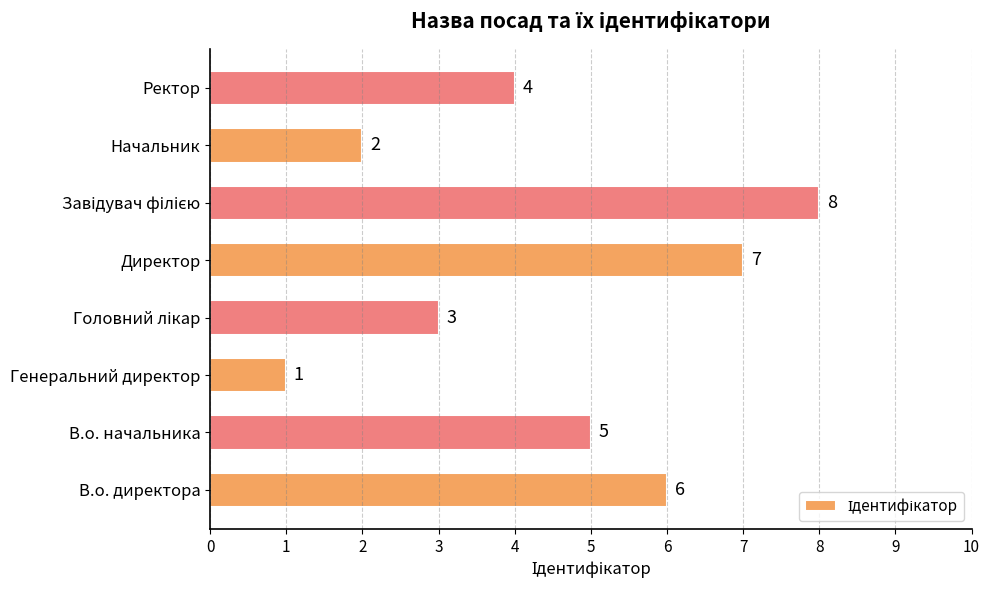

What is the maximum value shown in the chart?

8